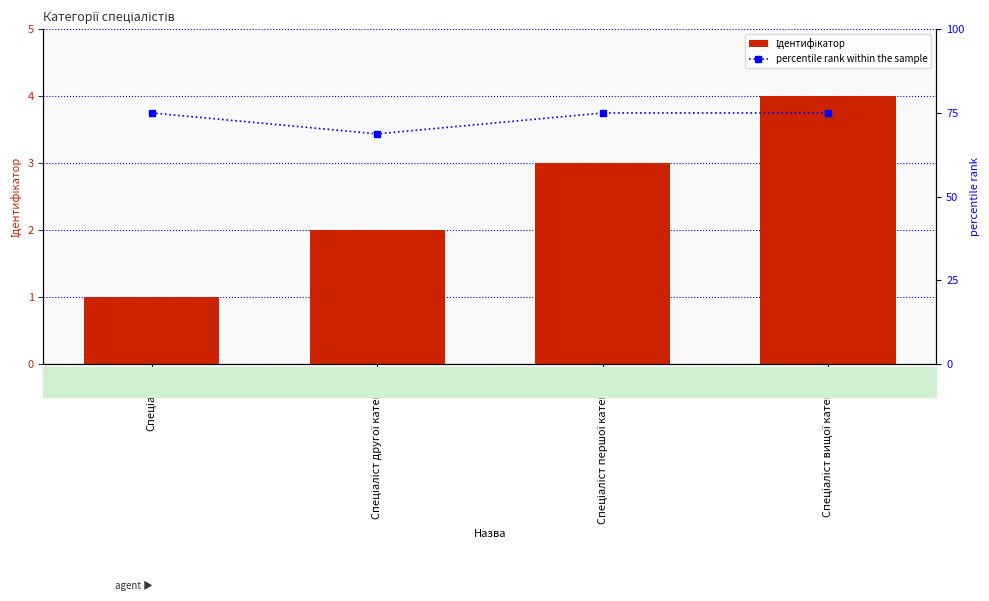

What position from the right is Спеціаліст?

4